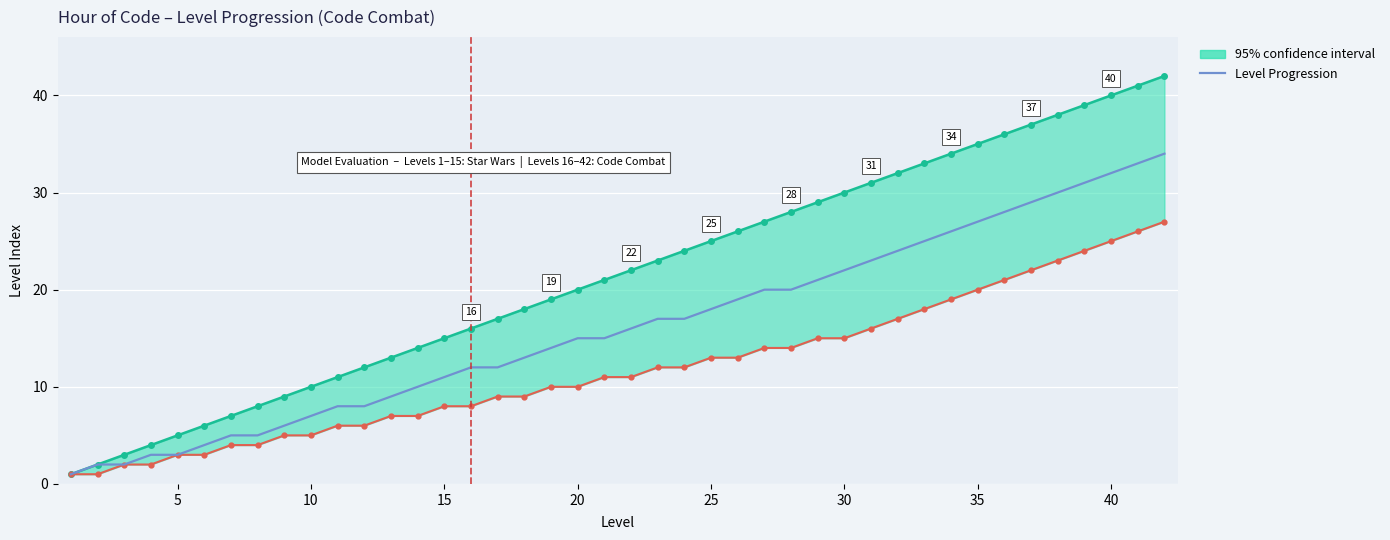

The chart shows a value of 11 at 10. True or false?

False